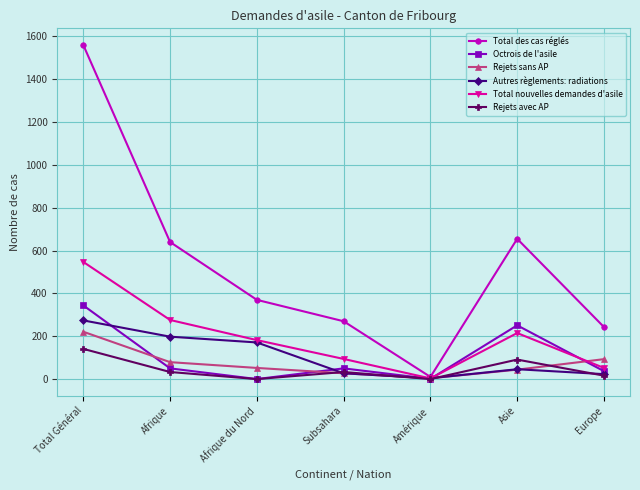

Does the chart have visible grid lines?

Yes